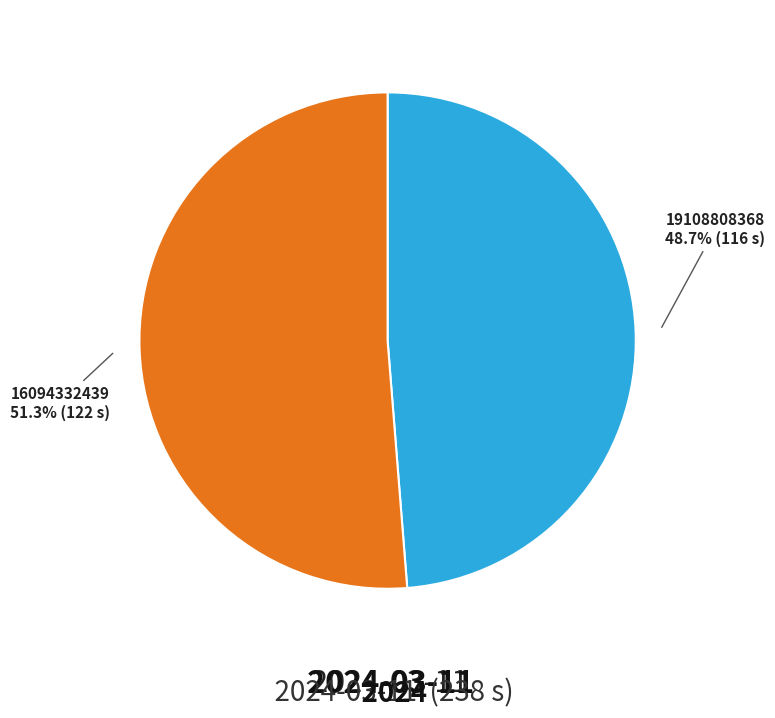

Does any single category account for the majority?

Yes